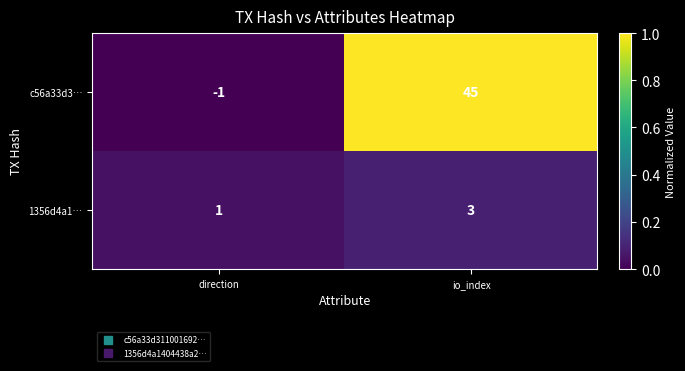

At which category is the sum across all series the highest?

io_index